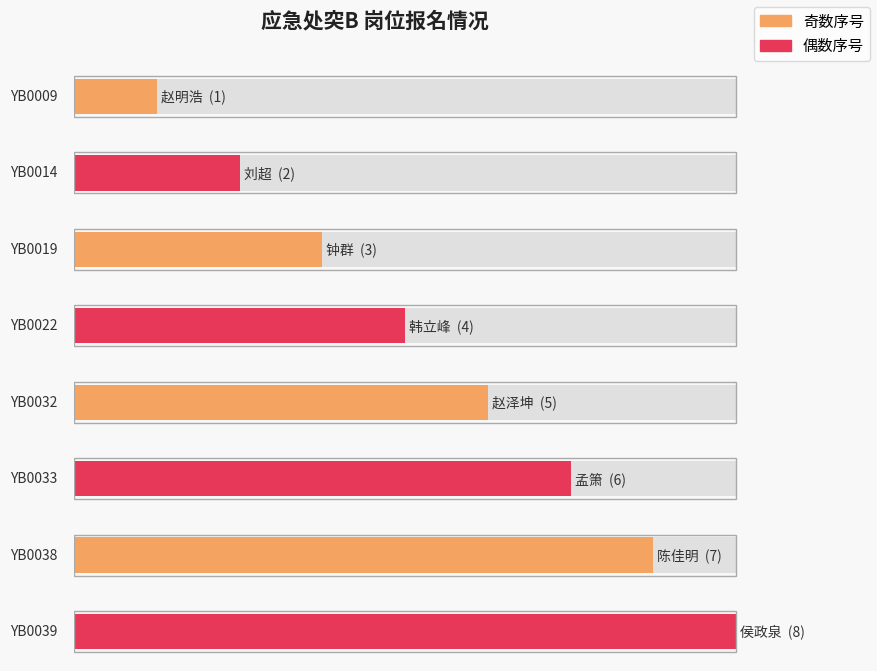

What is the difference between the second highest and minimum values?

6